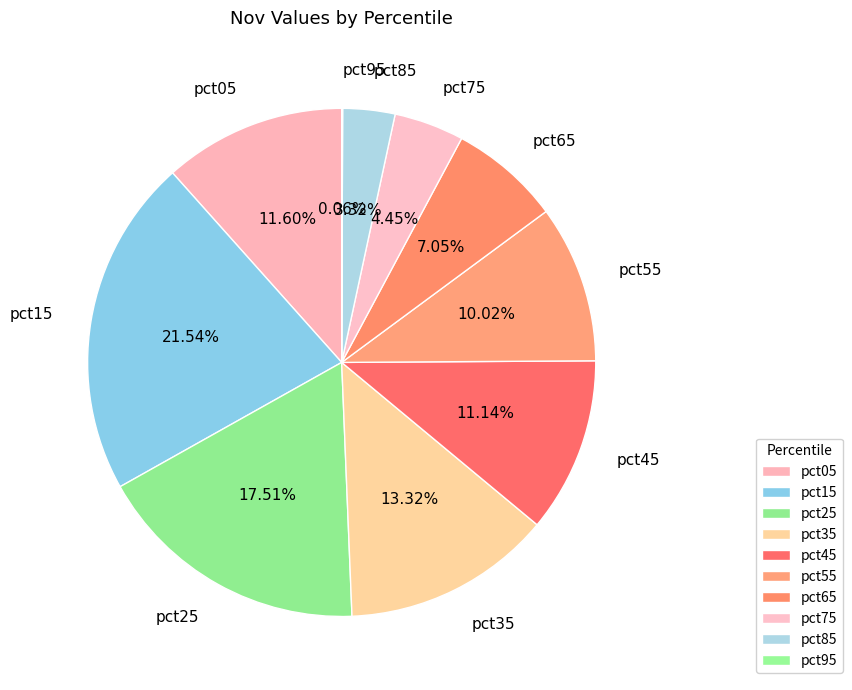

What portion of the pie excludes pct75?

95.6%